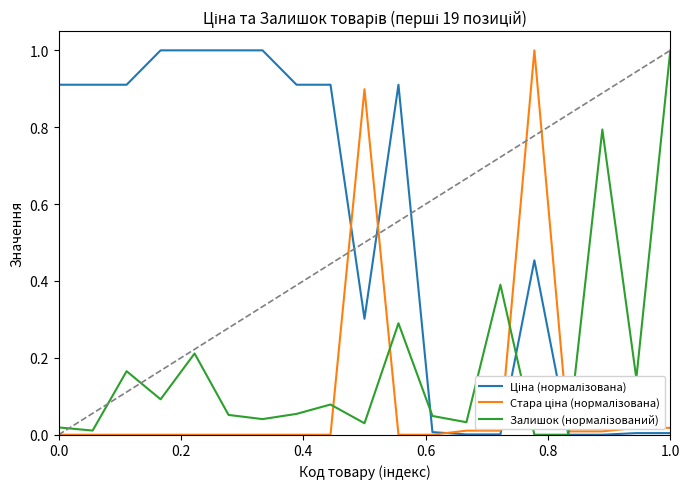

What is the maximum value shown in the chart?

1.0